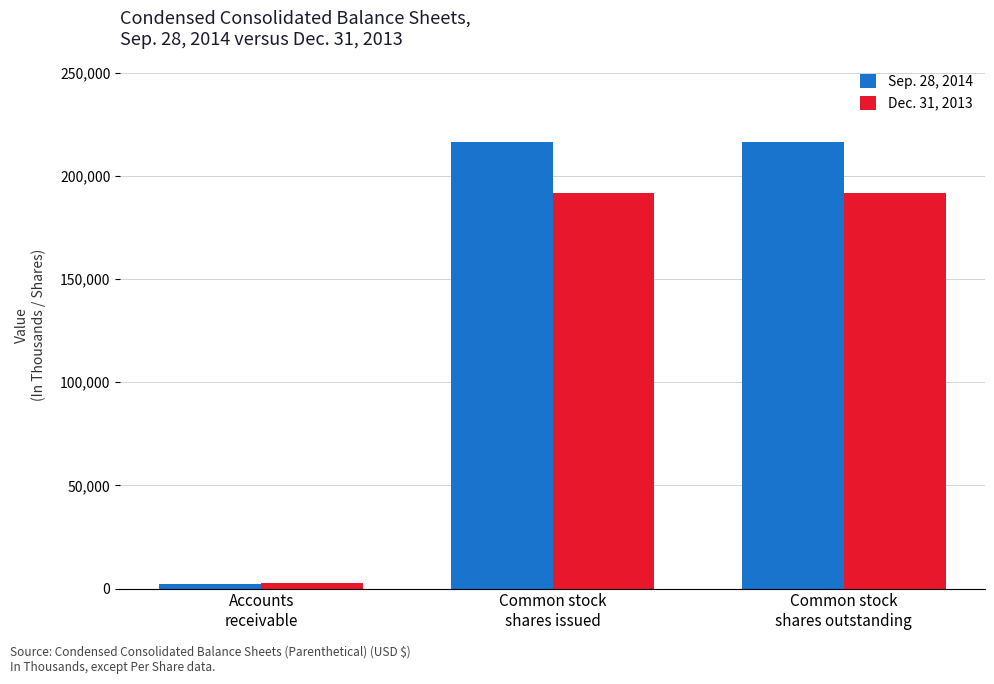

Is the value of Dec. 31, 2013 at Common stock
shares issued greater than the value of Sep. 28, 2014 at Common stock
shares issued?

No